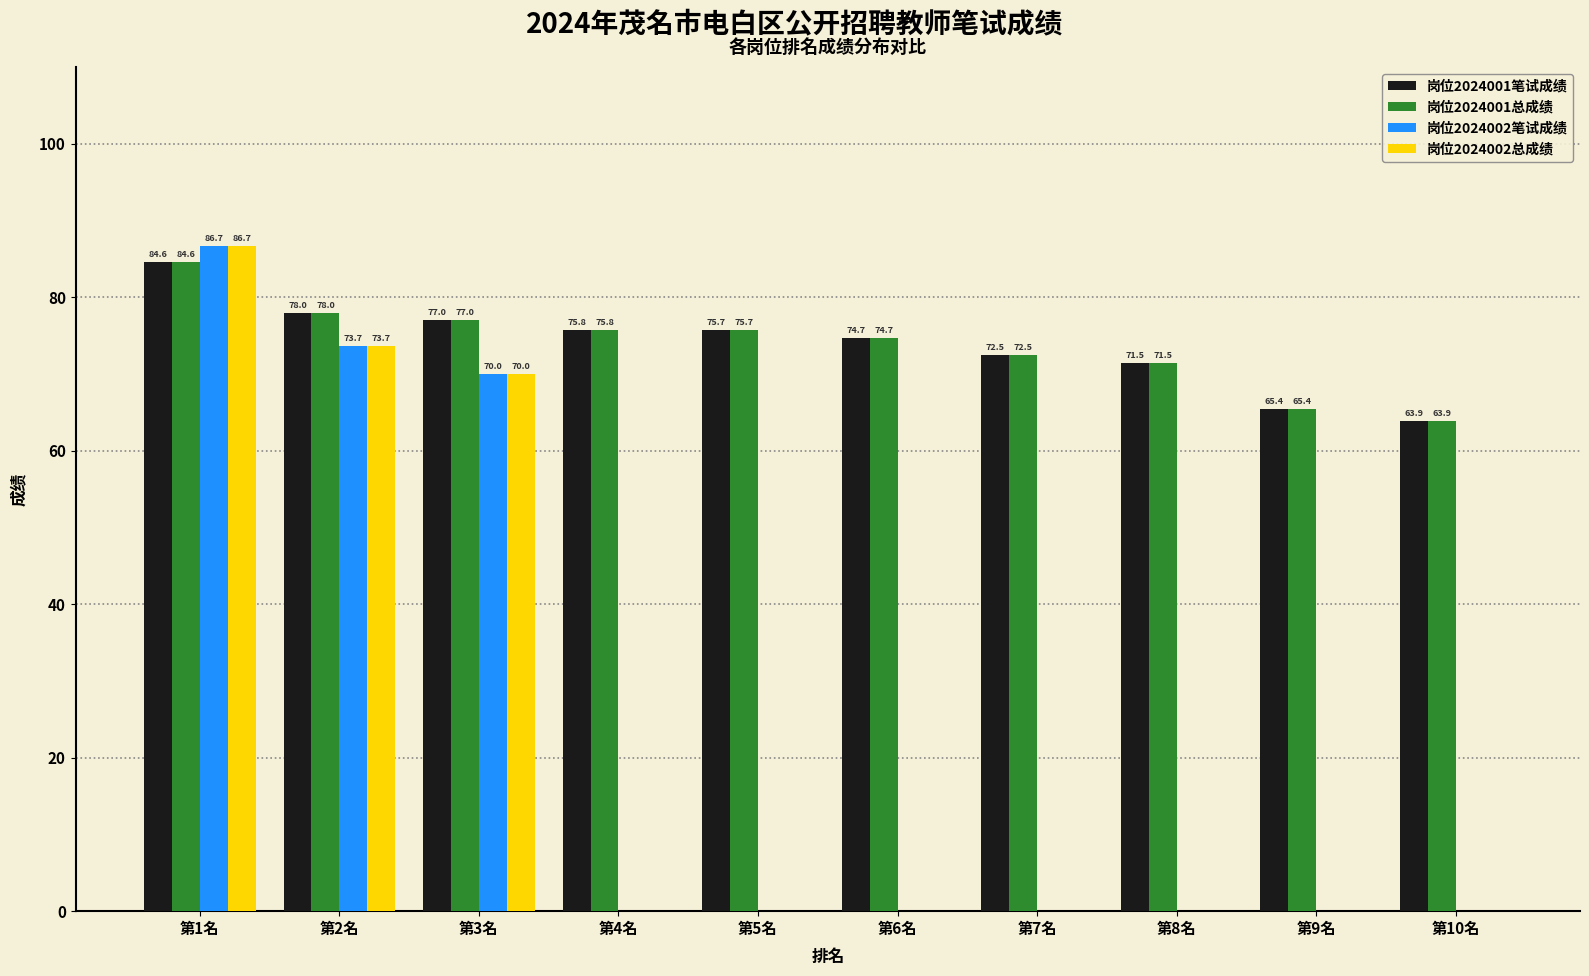

Which category has the highest value in the 岗位2024002总成绩 series?

第1名